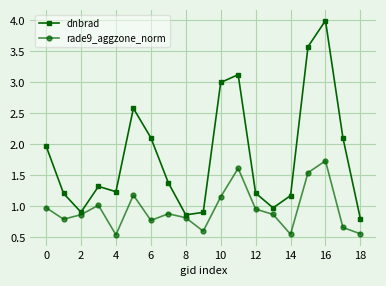

How many interior local valleys does the dnbrad series have?

4